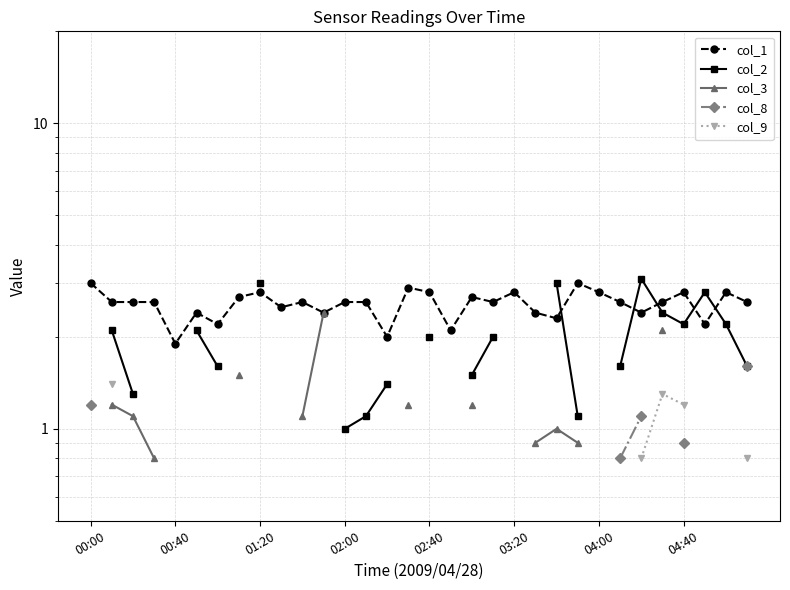

True or false: col_3 and col_1 cross at least once.

False